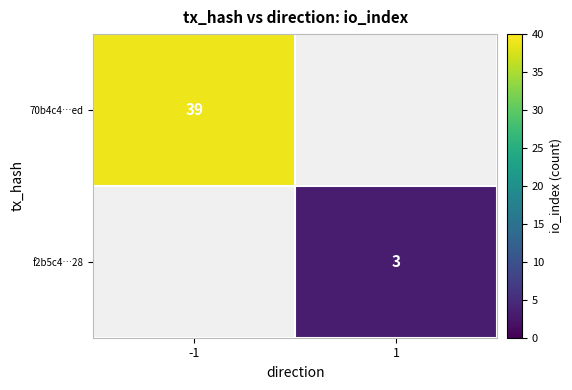

How many data points does each series have?

2